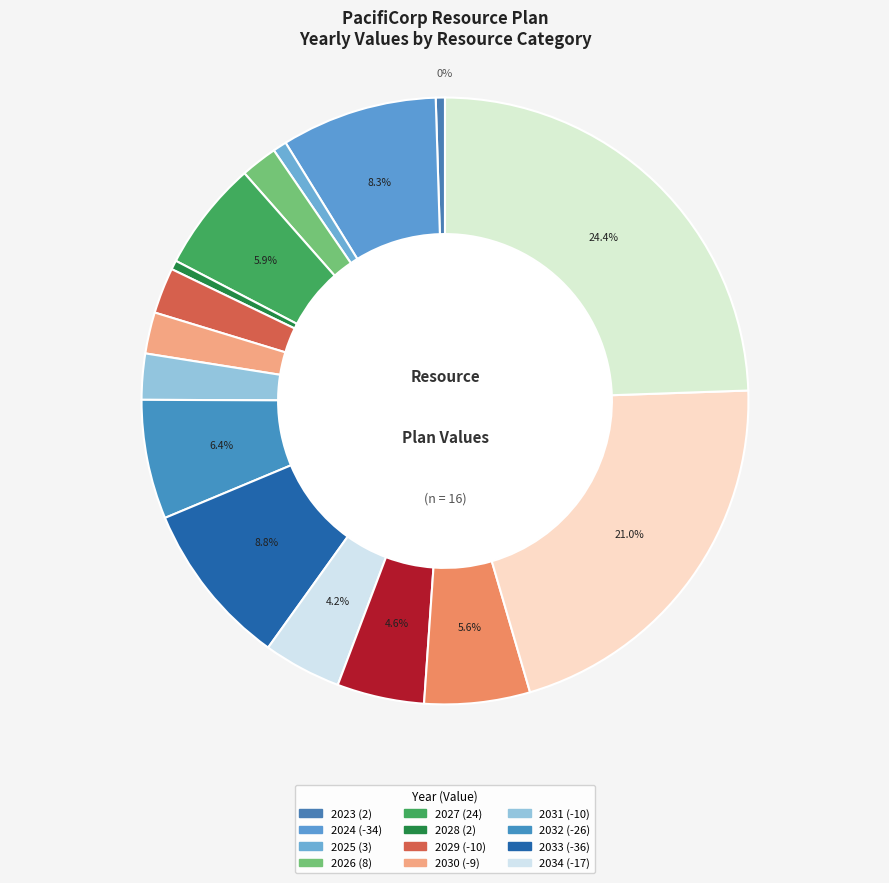

How many segments does this pie chart have?

16